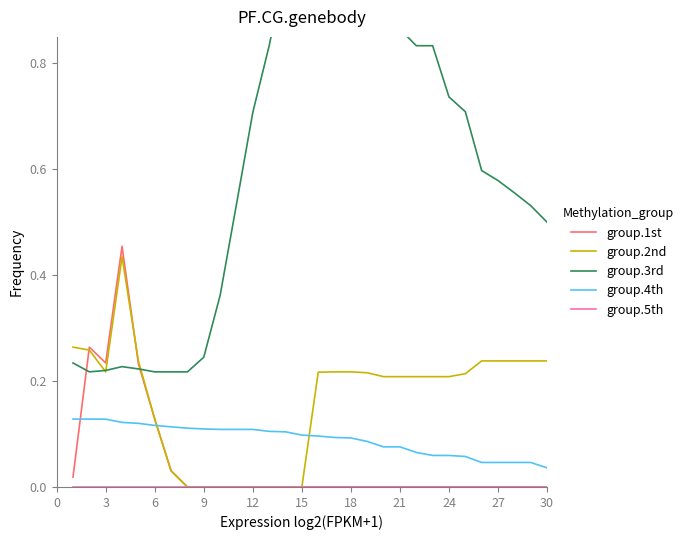

After their last crossing, which series has the higher values: group.1st or group.4th?

group.4th